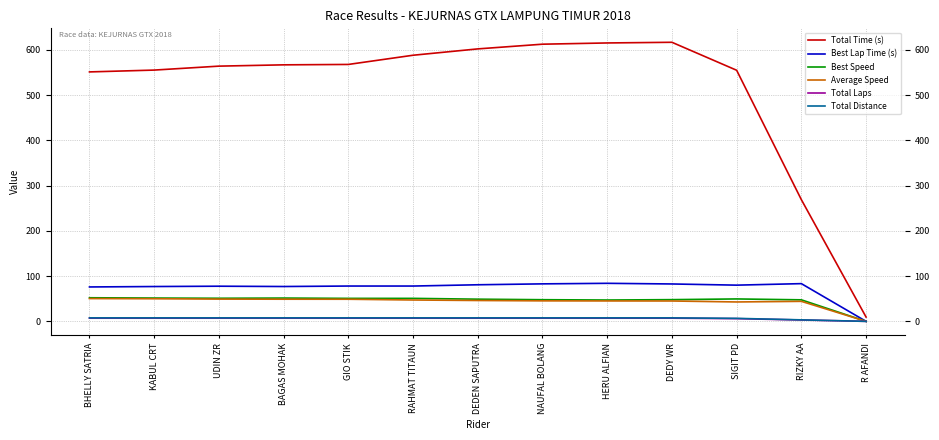

In Best Speed, how many points are lower than both neighbors (excluding endpoints)?

3